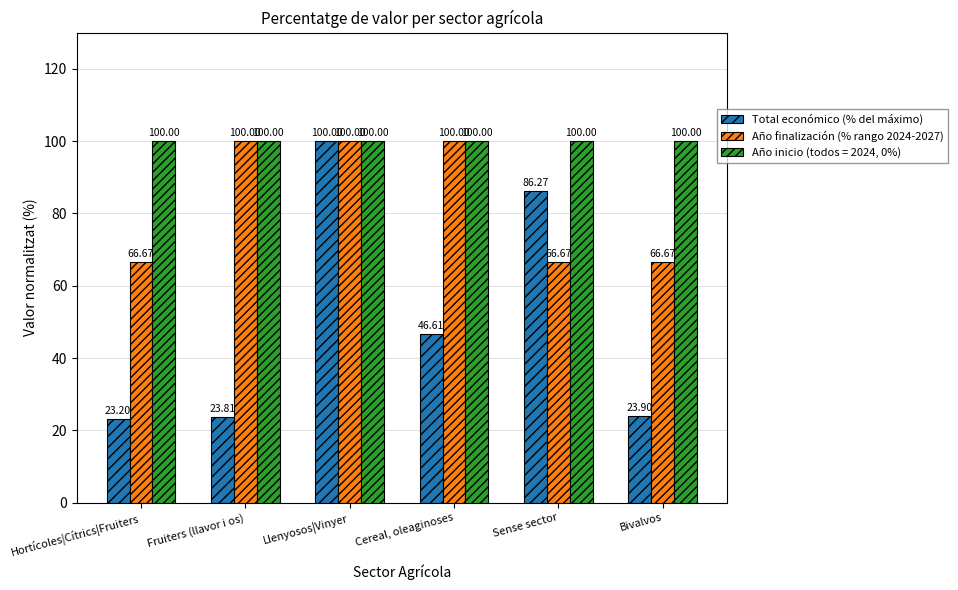

What is the difference between the maximum and minimum values in the Año finalización (% rango 2024-2027) series?

33.3